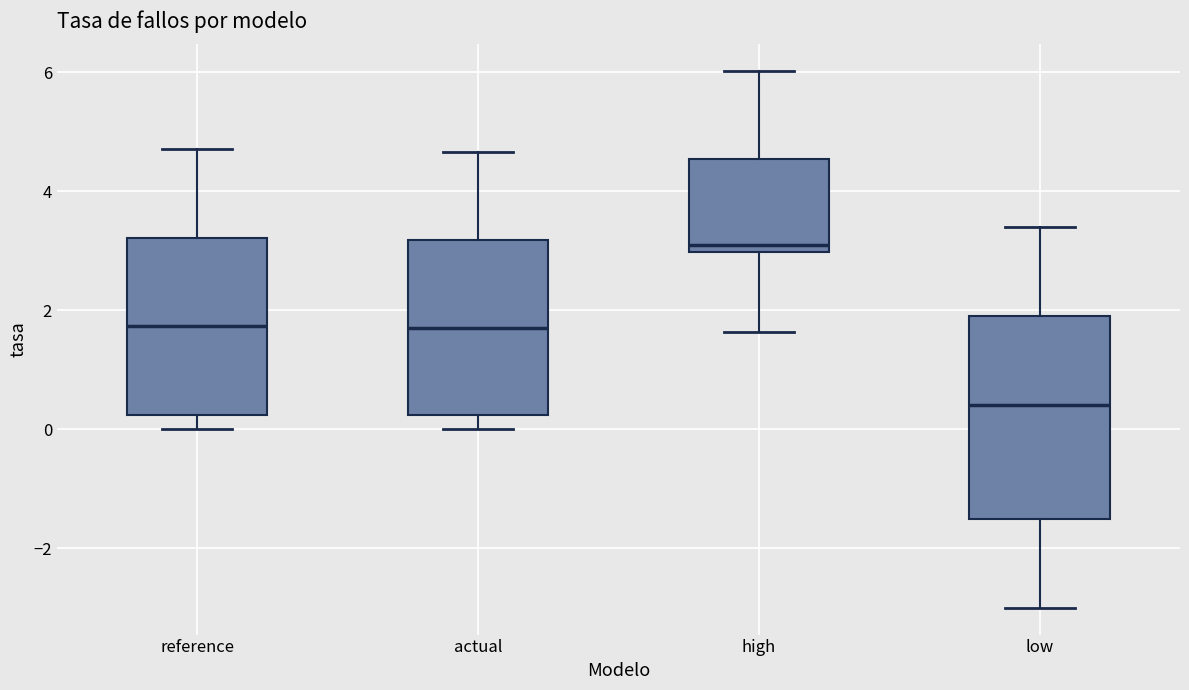

Reading left to right, transcribe this box plot: for each box, give where its median line is, the range the box spans, and where its two whiskers end, as read against the y-axis. The values are not printed on the chart, so give them approximately, as read against the axis.

reference: median 1.8, box 0.2 to 3.2, whiskers 0.0 to 4.8
actual: median 1.8, box 0.2 to 3.2, whiskers 0.0 to 4.6
high: median 3.2, box 3.0 to 4.6, whiskers 1.6 to 6.0
low: median 0.4, box -1.6 to 2.0, whiskers -3.0 to 3.4